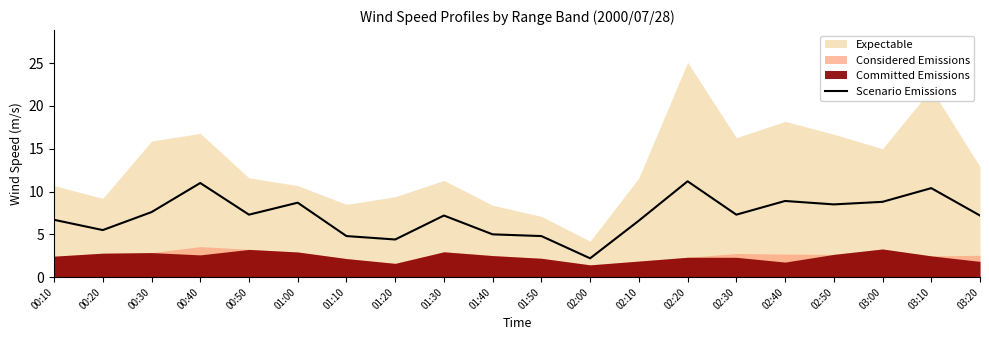

At which category does the chart reach its minimum across all series?

02:00